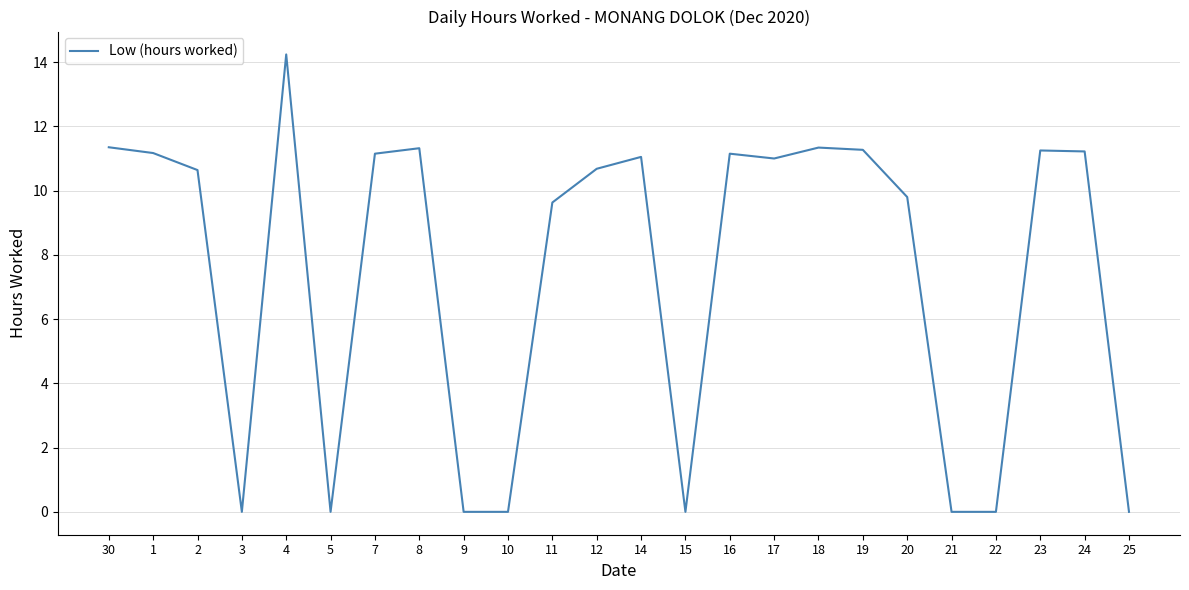

What is the change in value from 4 to 24?

-3.0